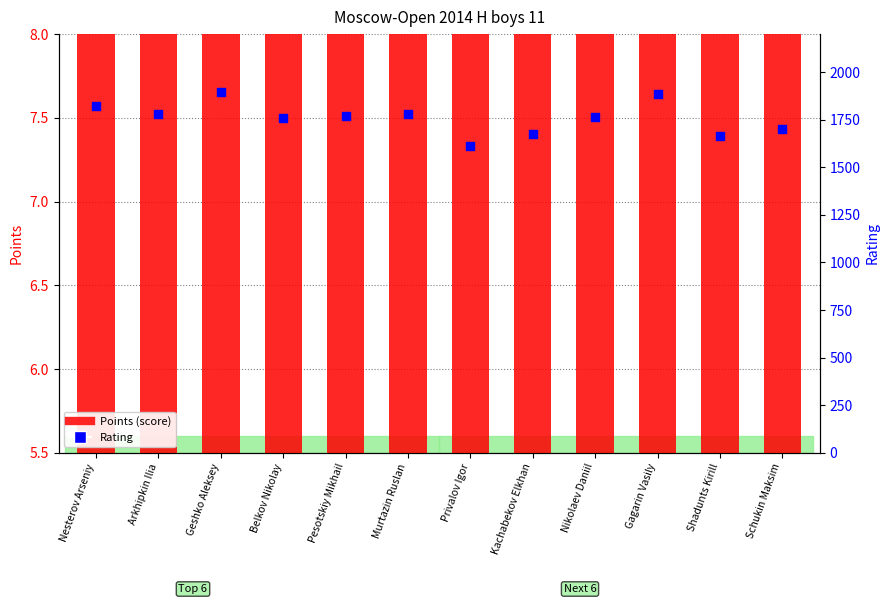

At which category is the sum across all series the highest?

Geshko Aleksey